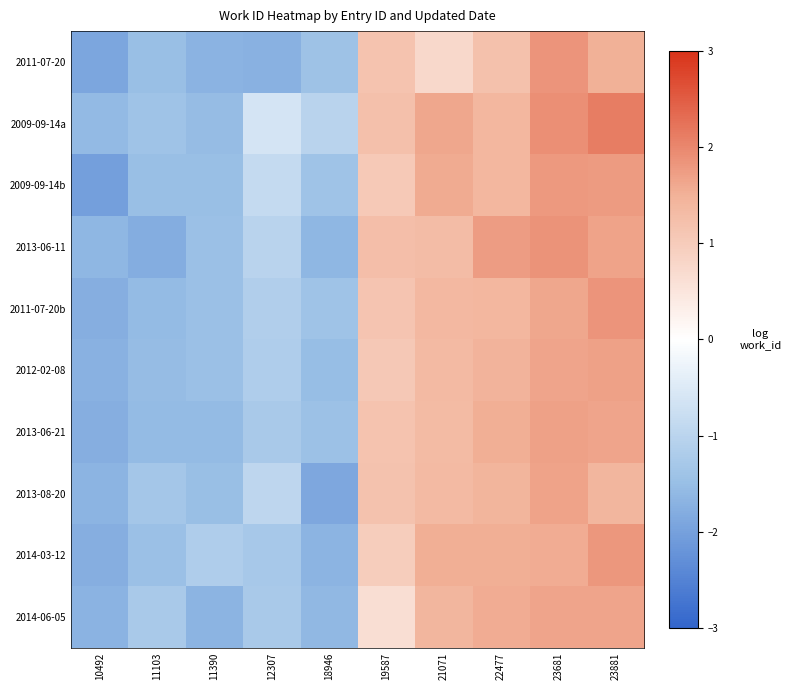

What is the total value across all series at 19587?

10.9